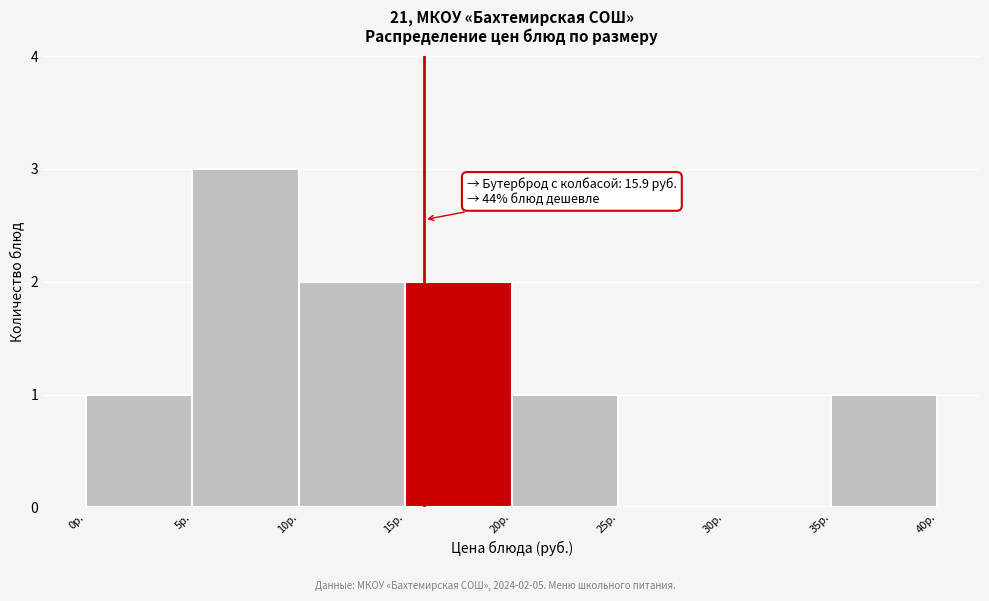

Which range on the x-axis has the tallest bar?

5 to 10